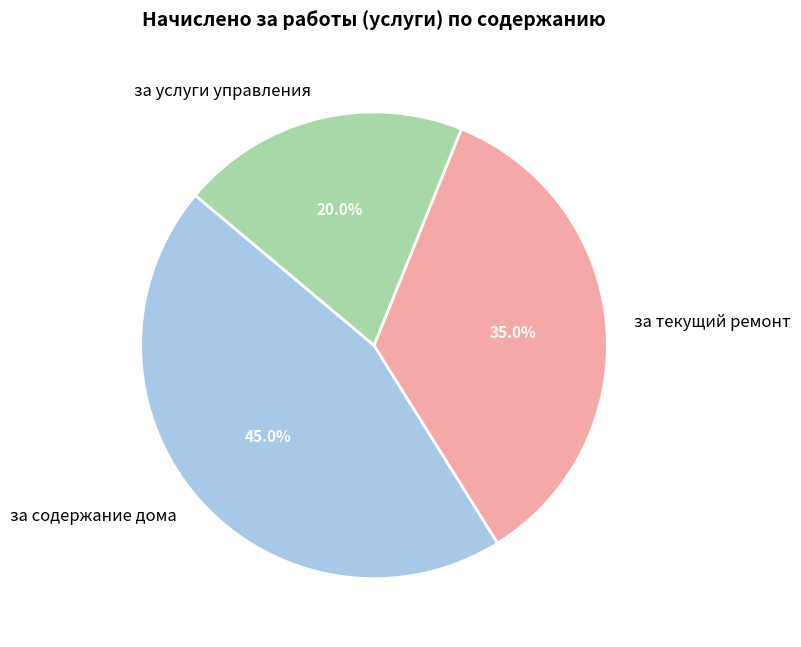

Is it true that за содержание дома is 45% of the pie?

True